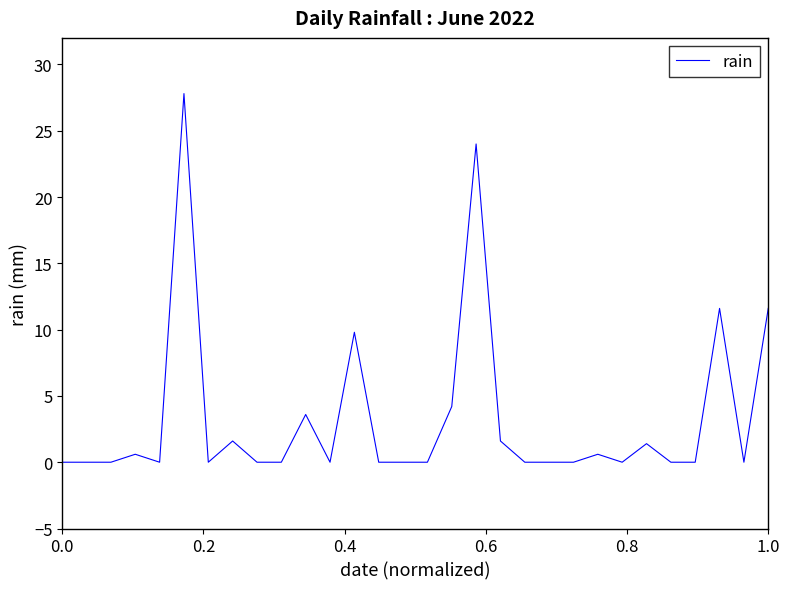

How many lines are shown in the chart?

1